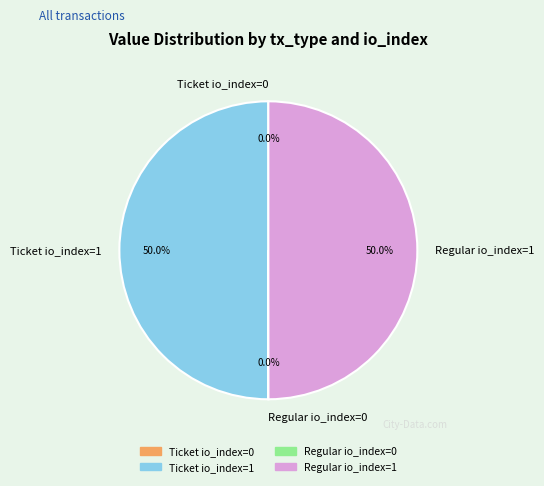

What portion of the pie excludes Ticket io_index=1?

50.0%